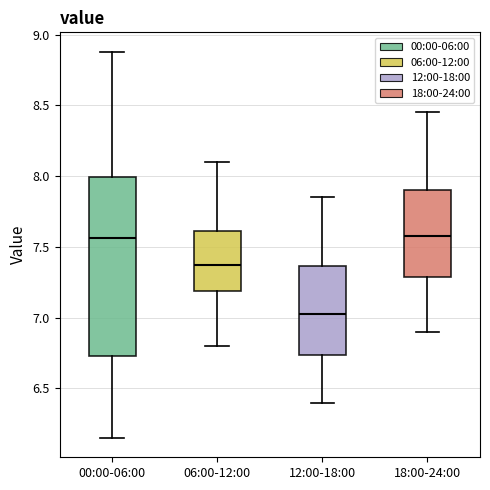

Which box is the tallest, from its lower edge to its upper edge?

00:00-06:00